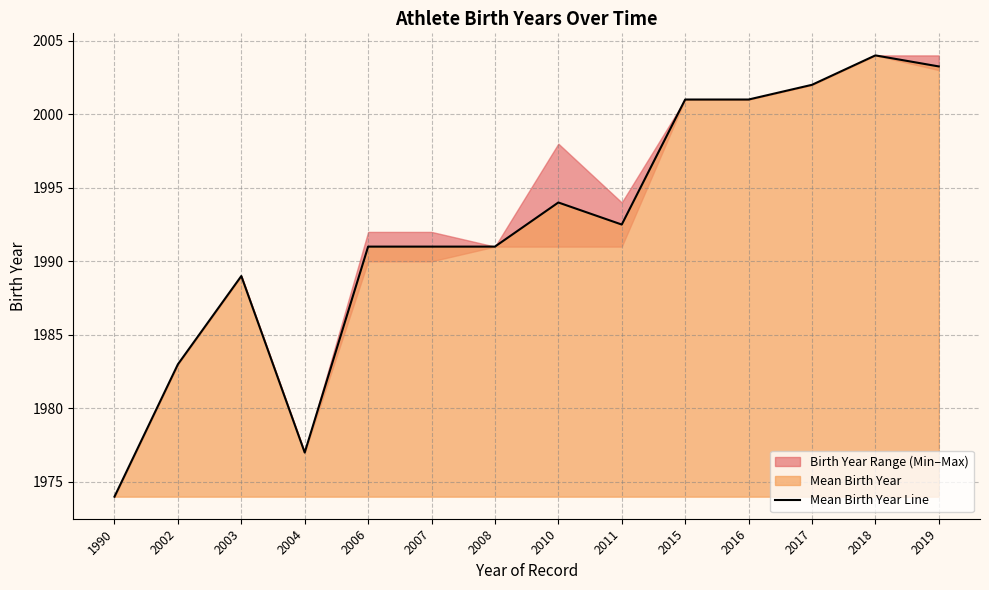

Does the chart have visible grid lines?

Yes